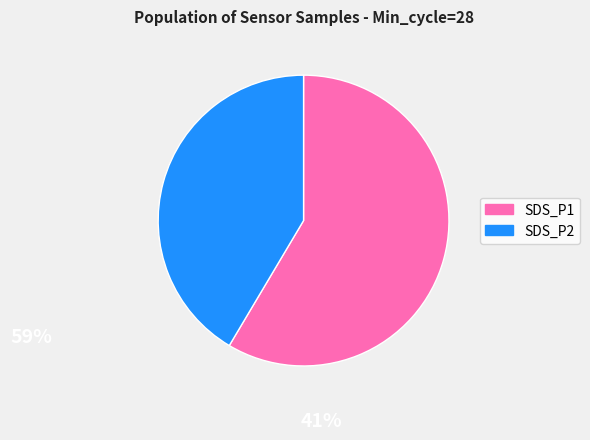

Is there a majority slice in this chart?

Yes